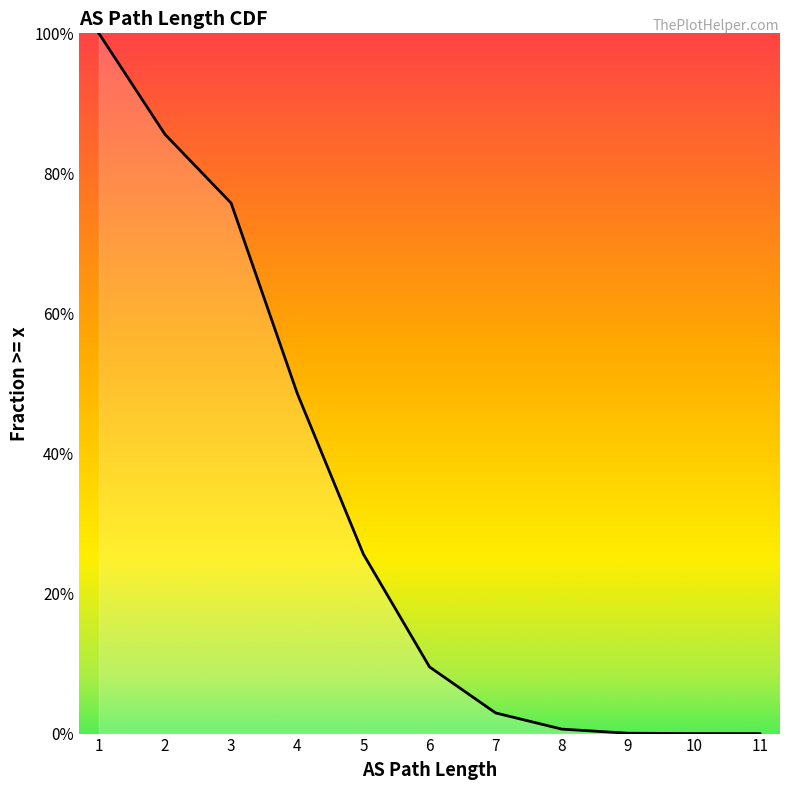

What is the value of the 5th point from the left?

0.3